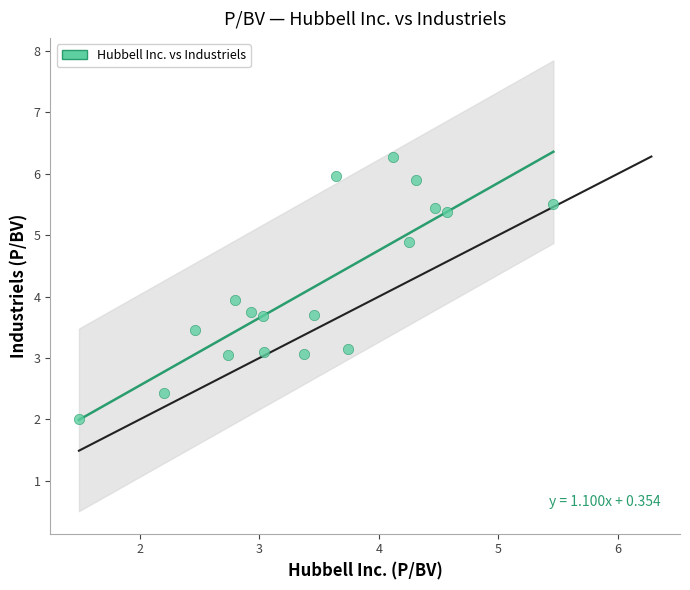

What is the range of X values (max minus min)?

4.0